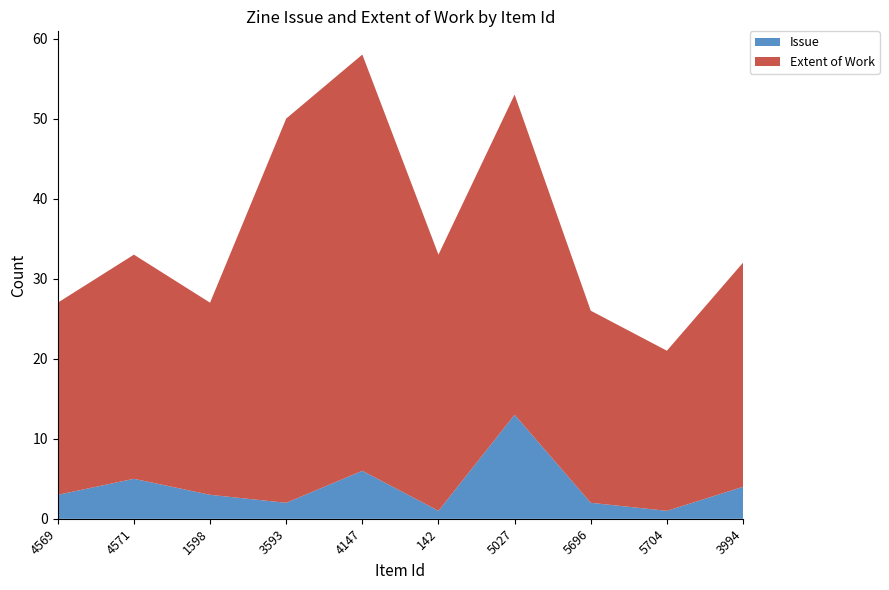

Reading left to right, extract all data points from this chart.

Issue: 3	5	3	2	6	1	13	2	1	4
Extent of Work: 24	28	24	48	52	32	40	24	20	28